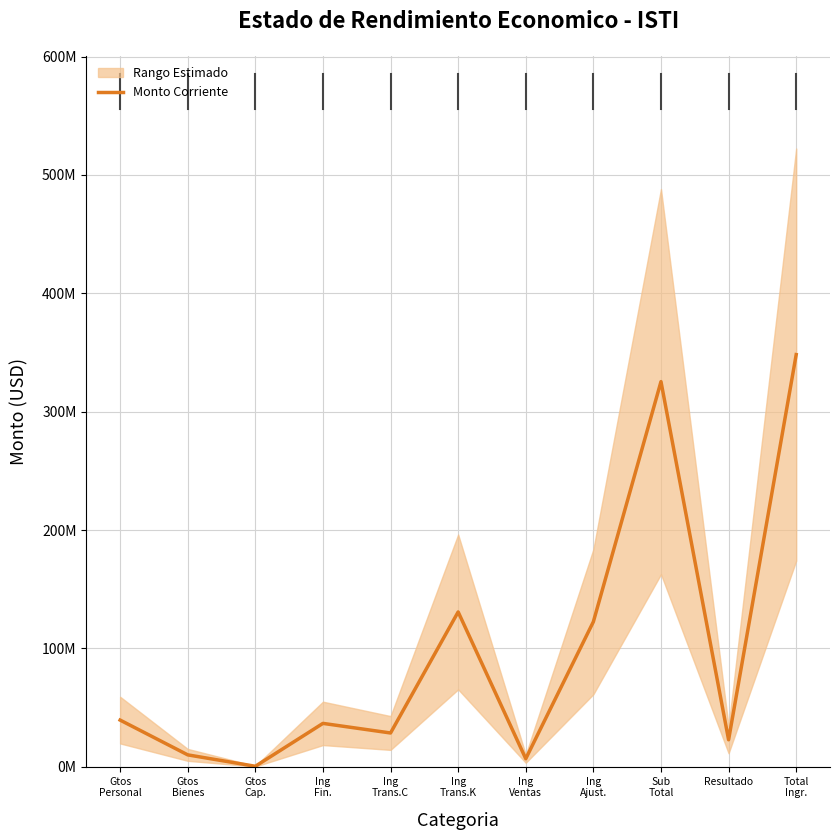

Which has a higher value, Ing
Ventas or Gtos
Cap.?

Ing
Ventas